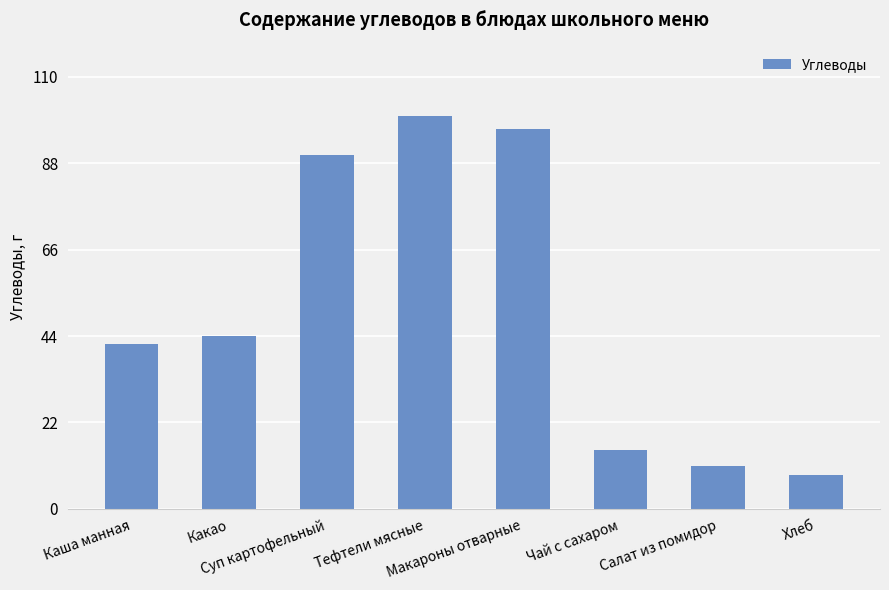

What is the smallest value displayed?

8.5